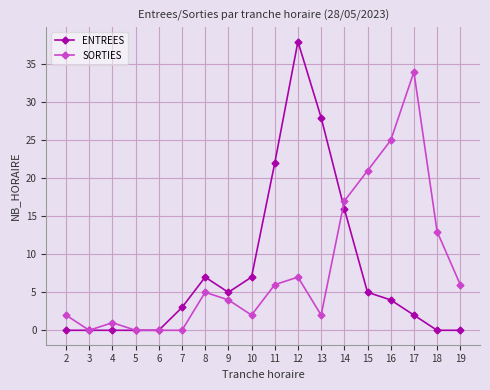

List the series in order of their peak value, lowest first.

SORTIES, ENTREES